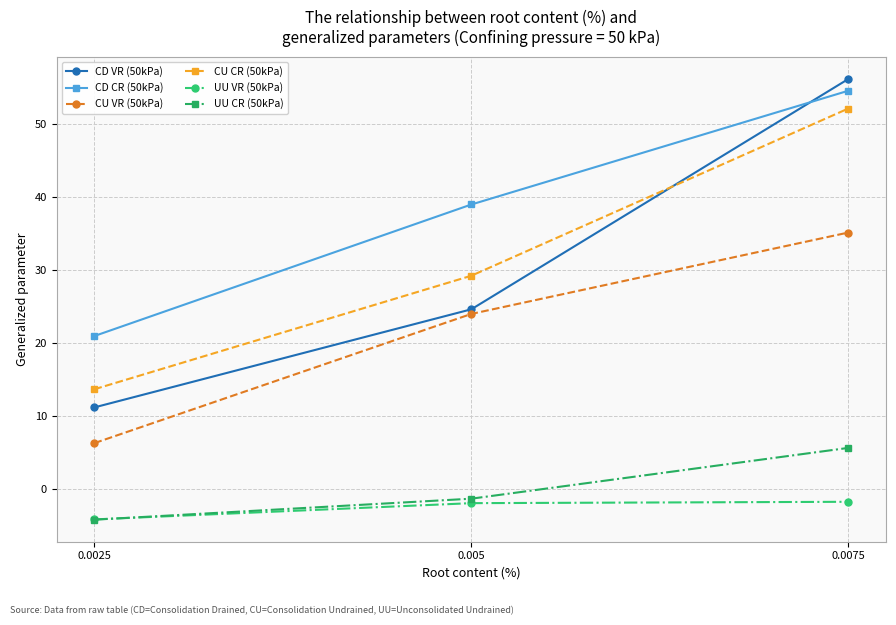

At 0.005, list the series in order from smallest to largest.

UU VR (50kPa), UU CR (50kPa), CU VR (50kPa), CD VR (50kPa), CU CR (50kPa), CD CR (50kPa)